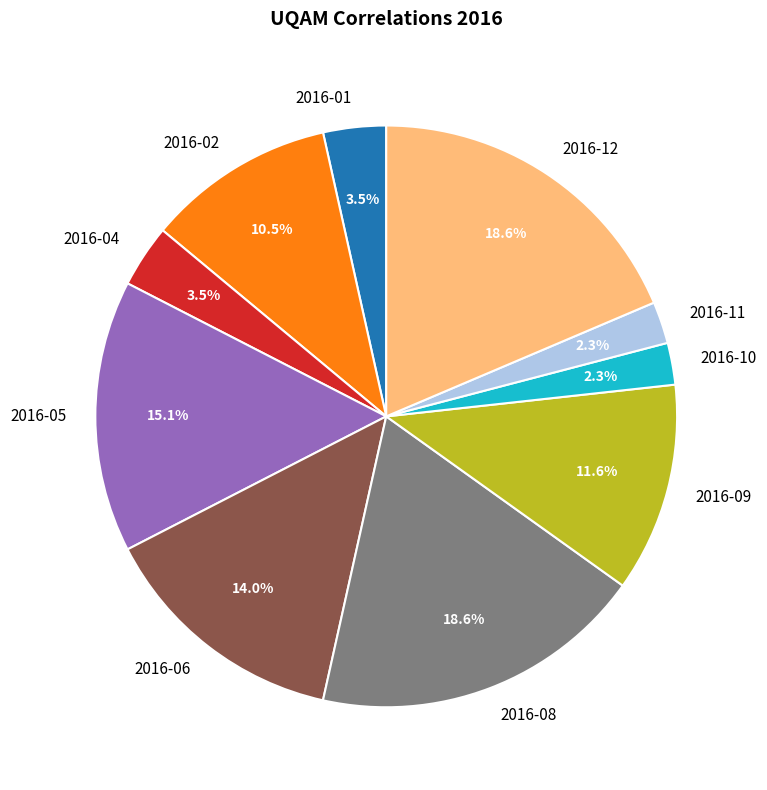

The 2016-05 slice represents 15% of the pie. True or false?

True